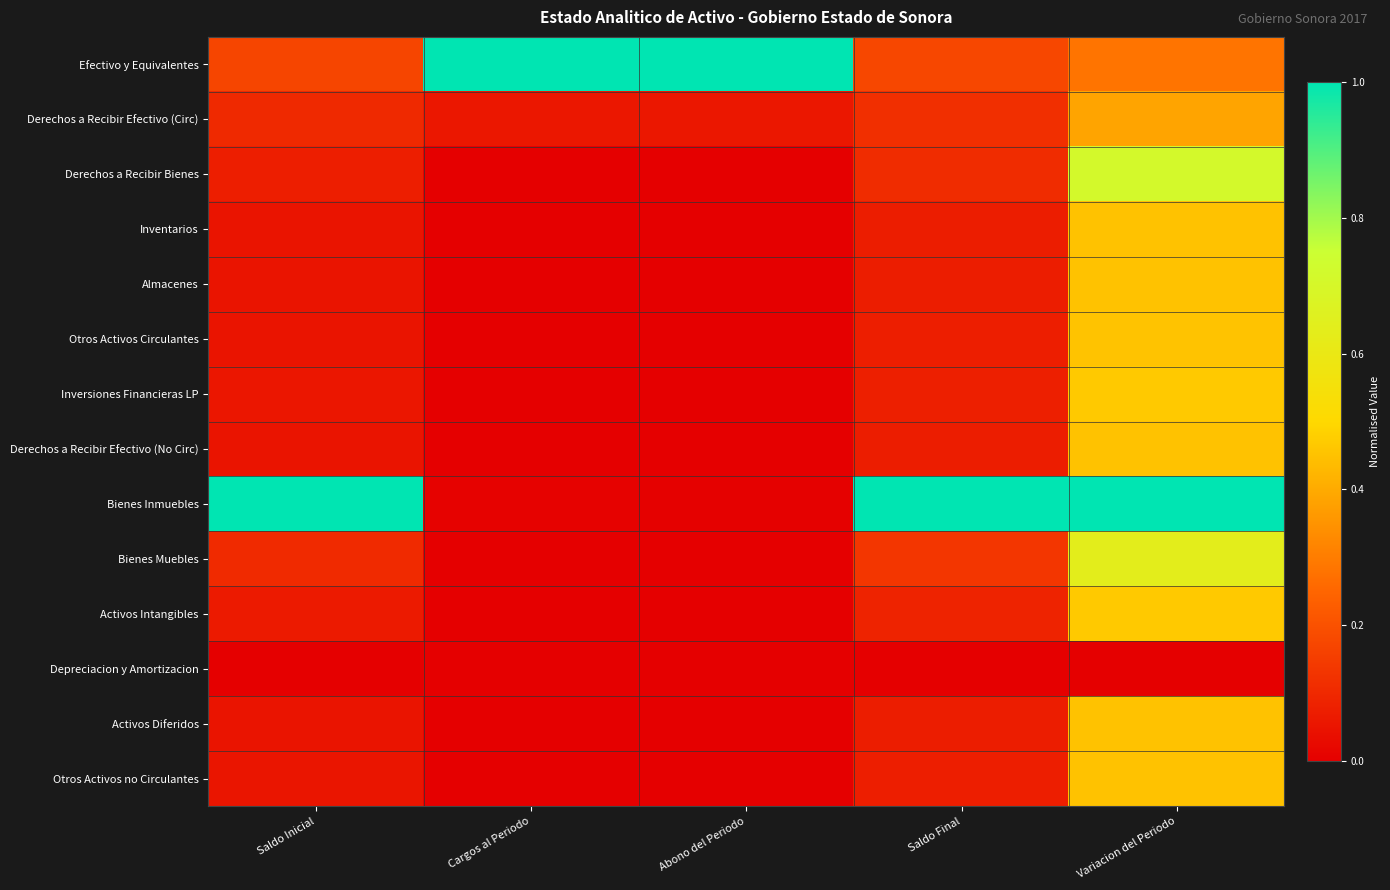

What is the spread (max minus min) of values at Saldo Final?

1.0